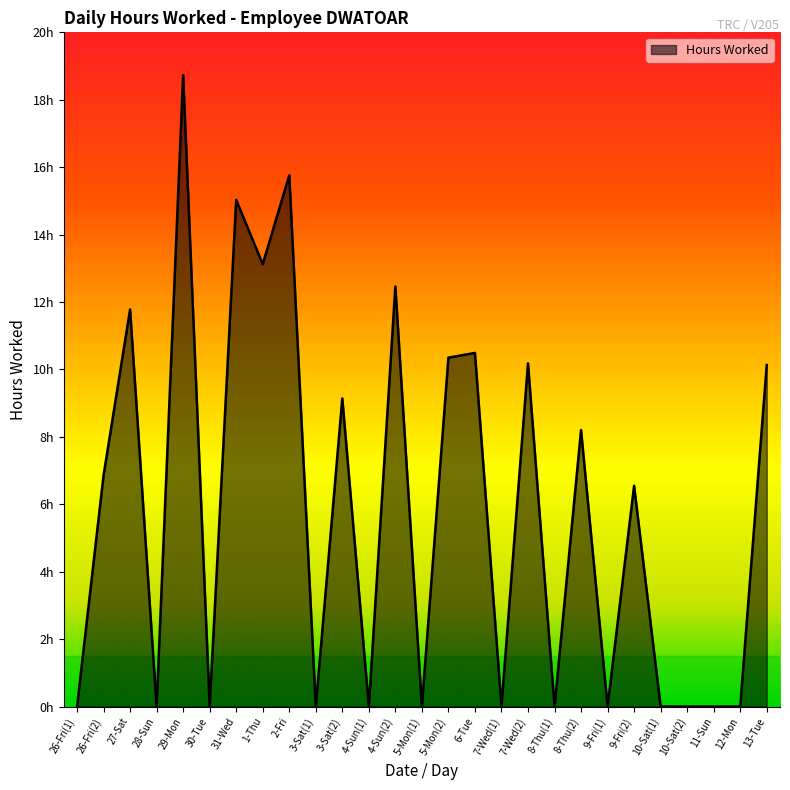

Approximately how many times larger is the value at 7-Wed(2) compared to 3-Sat(2)?

1.1